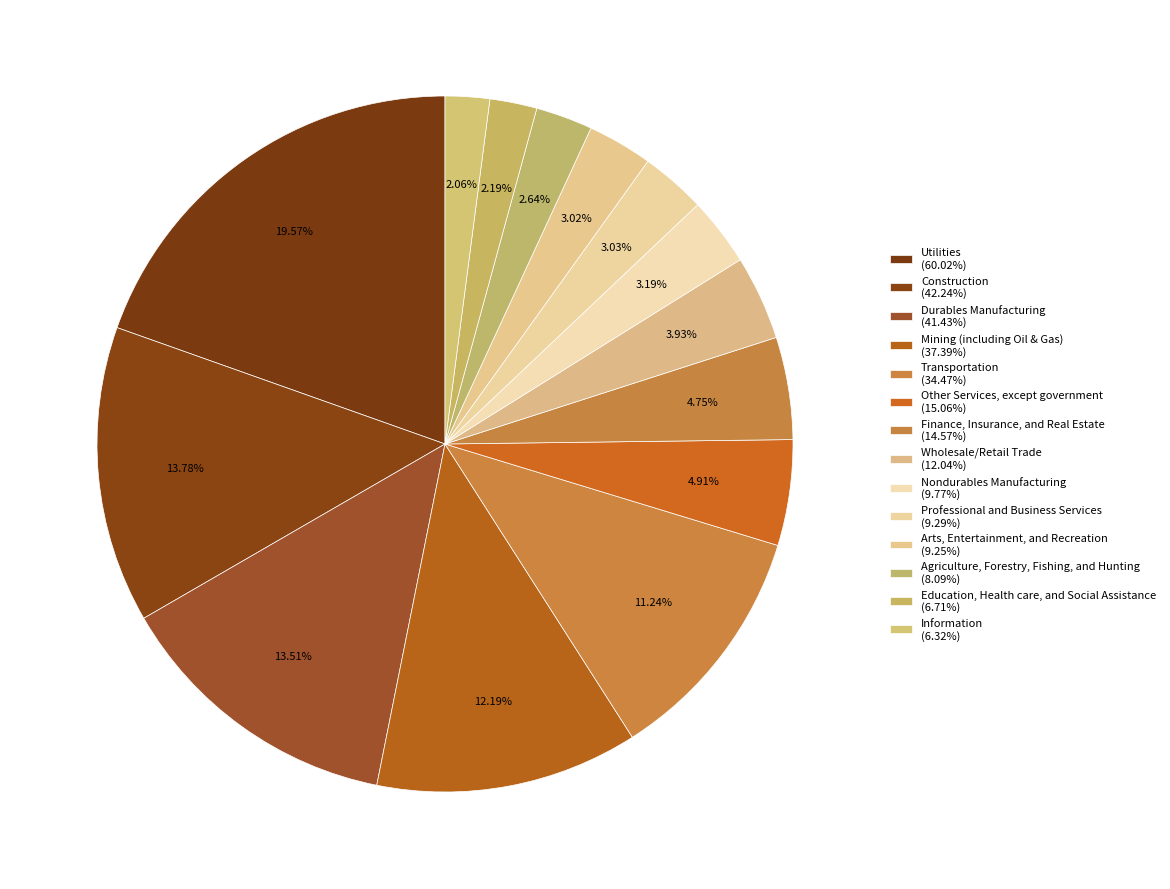

How many slices are in this pie chart?

14